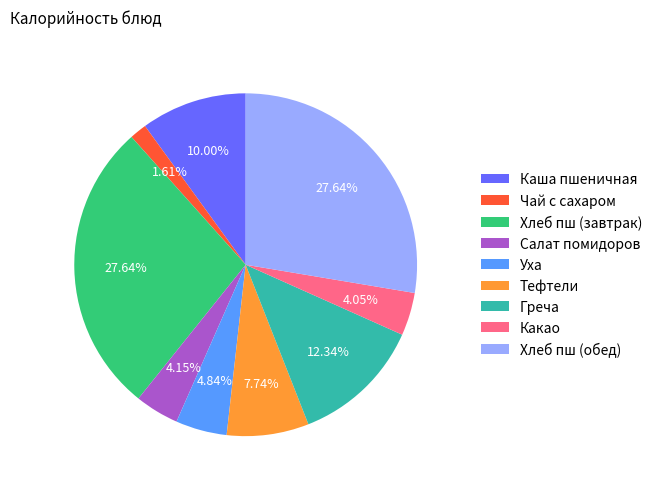

Which category has the smallest portion of the pie?

Чай с сахаром